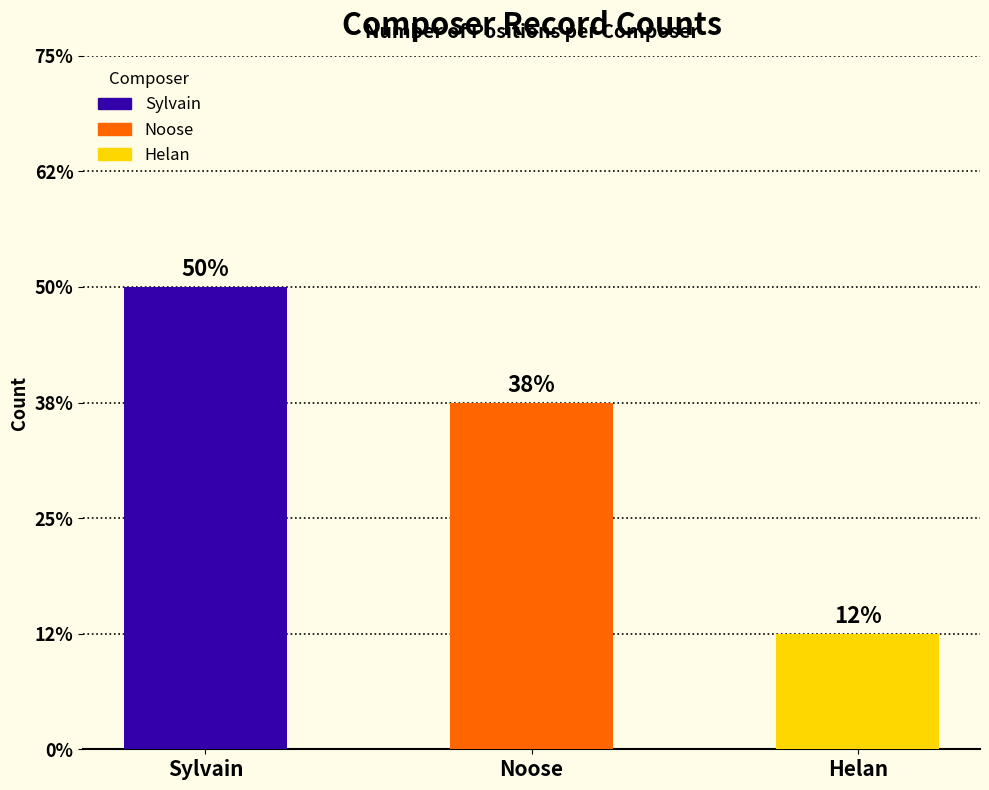

At which category does the chart reach its peak across all series?

Sylvain